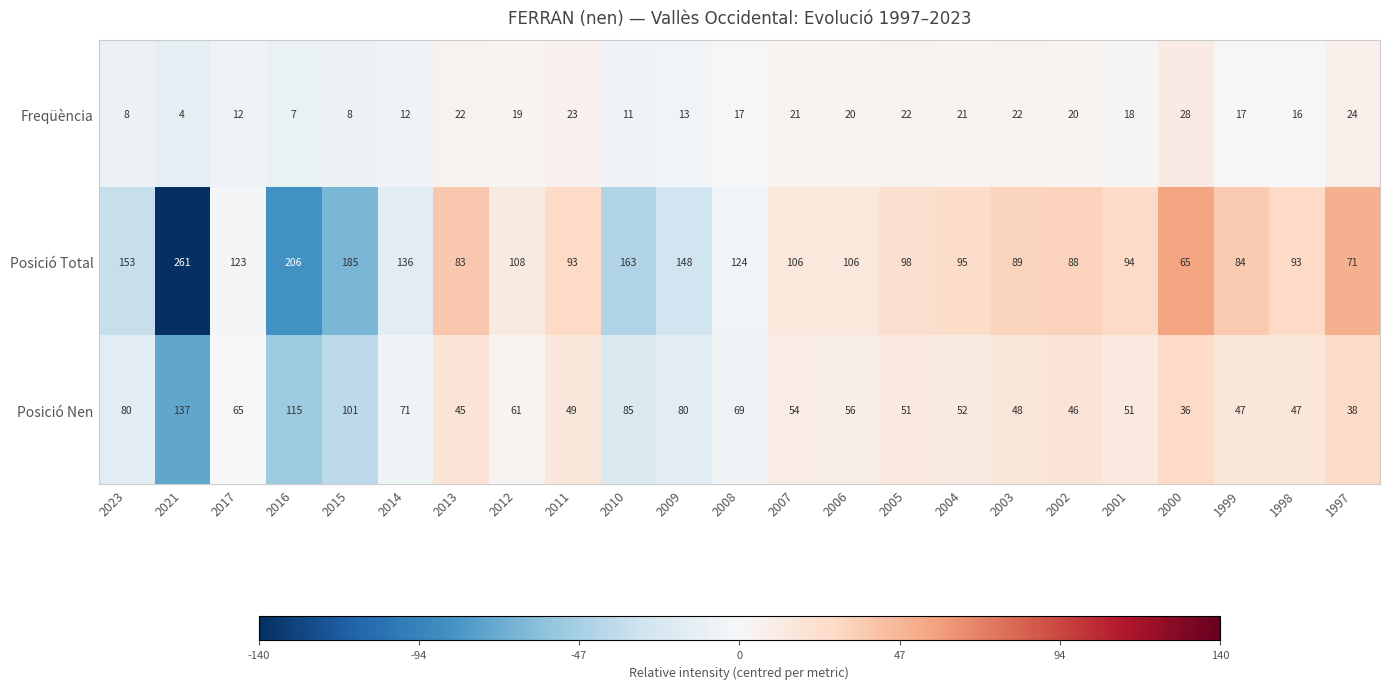

How many values in the Posició Nen series are below 54?

11